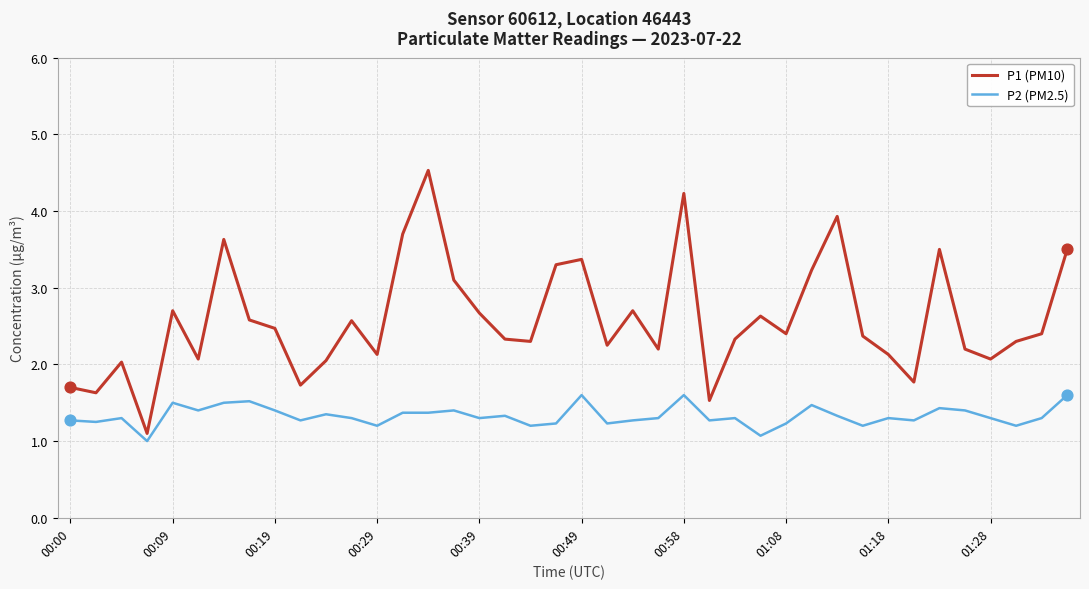

At how many categories does at least one series exceed 3?

11